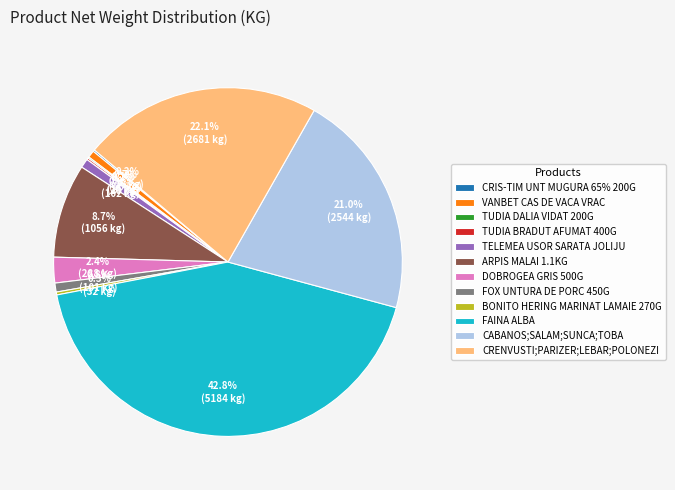

Between TELEMEA USOR SARATA JOLIJU and DOBROGEA GRIS 500G, which is larger?

DOBROGEA GRIS 500G